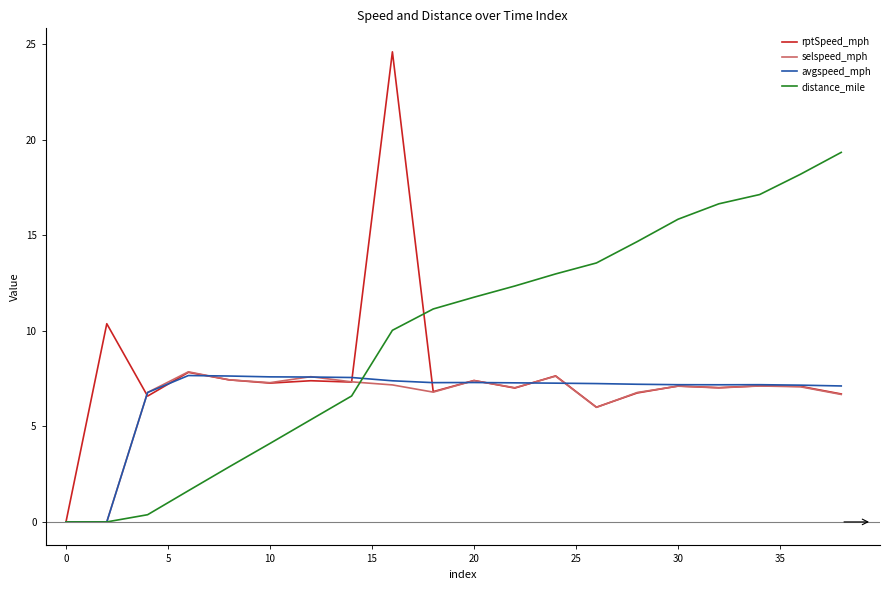

Which series has the largest total across all categories?

distance_mile